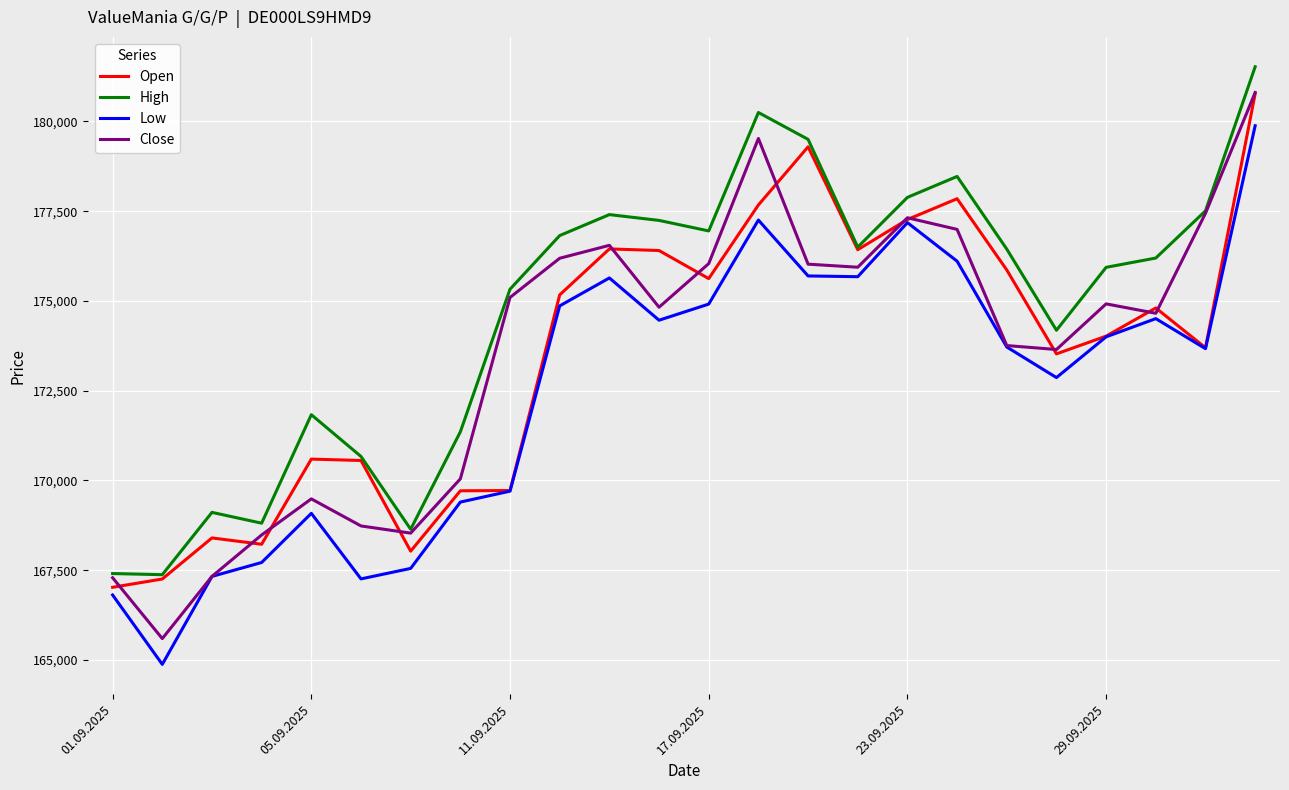

What is the minimum value shown in the chart?

164876